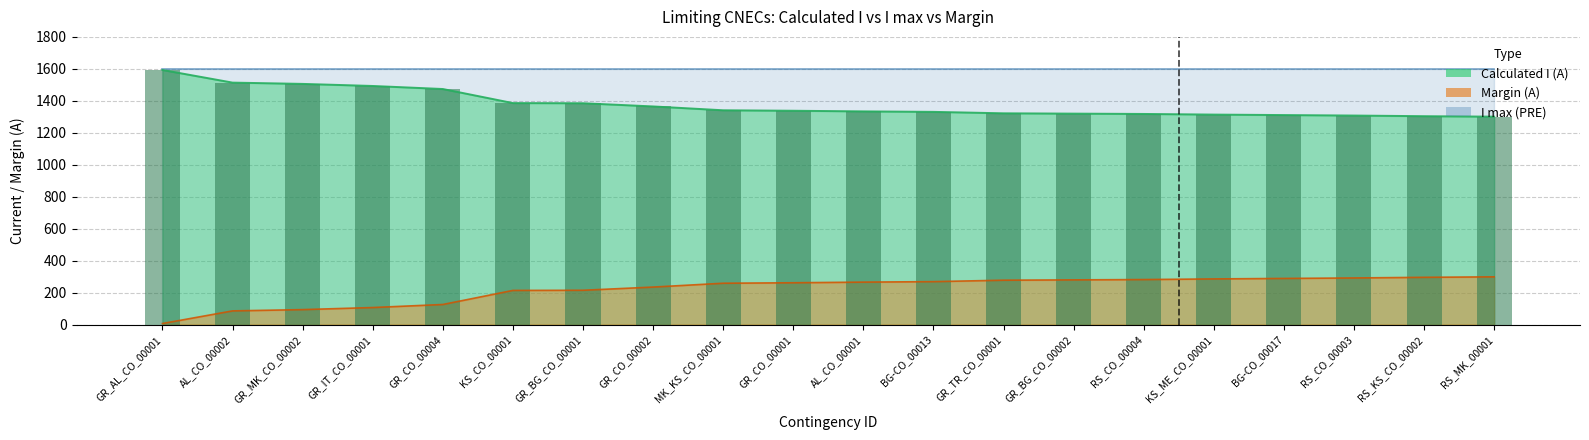

Where is Calculated I (A) nearest to the value 1447?

GR_CO_00004